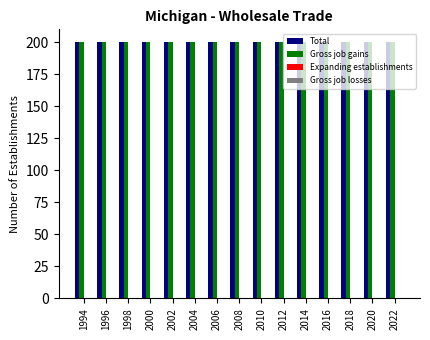

Where is Expanding establishments nearest to the value 0?

1994